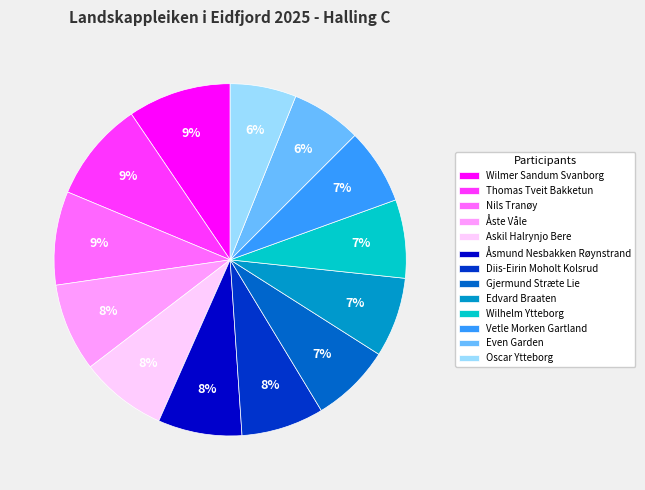

To the nearest percent, what percentage of the pie is Askil Halrynjo Bere?

8%